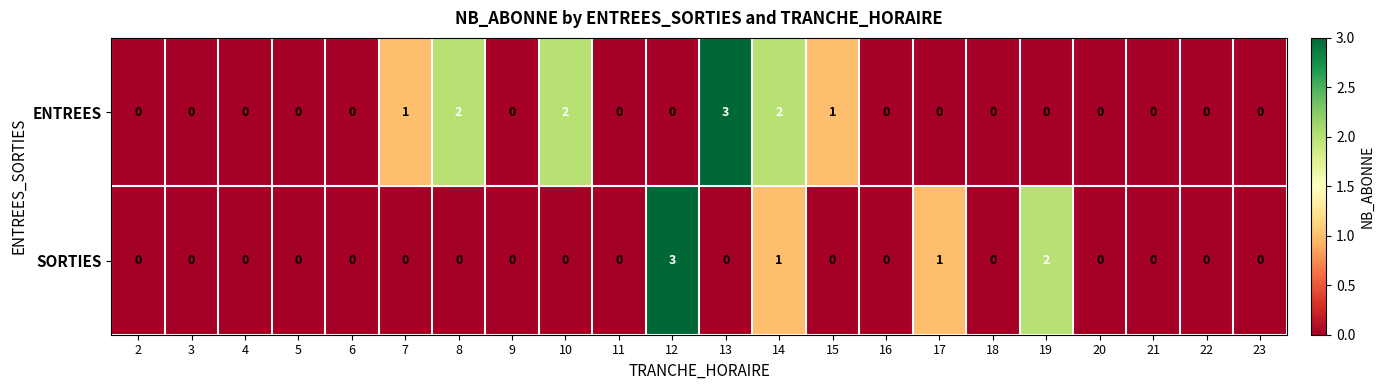

Rank the series at 13 from lowest to highest value.

SORTIES, ENTREES